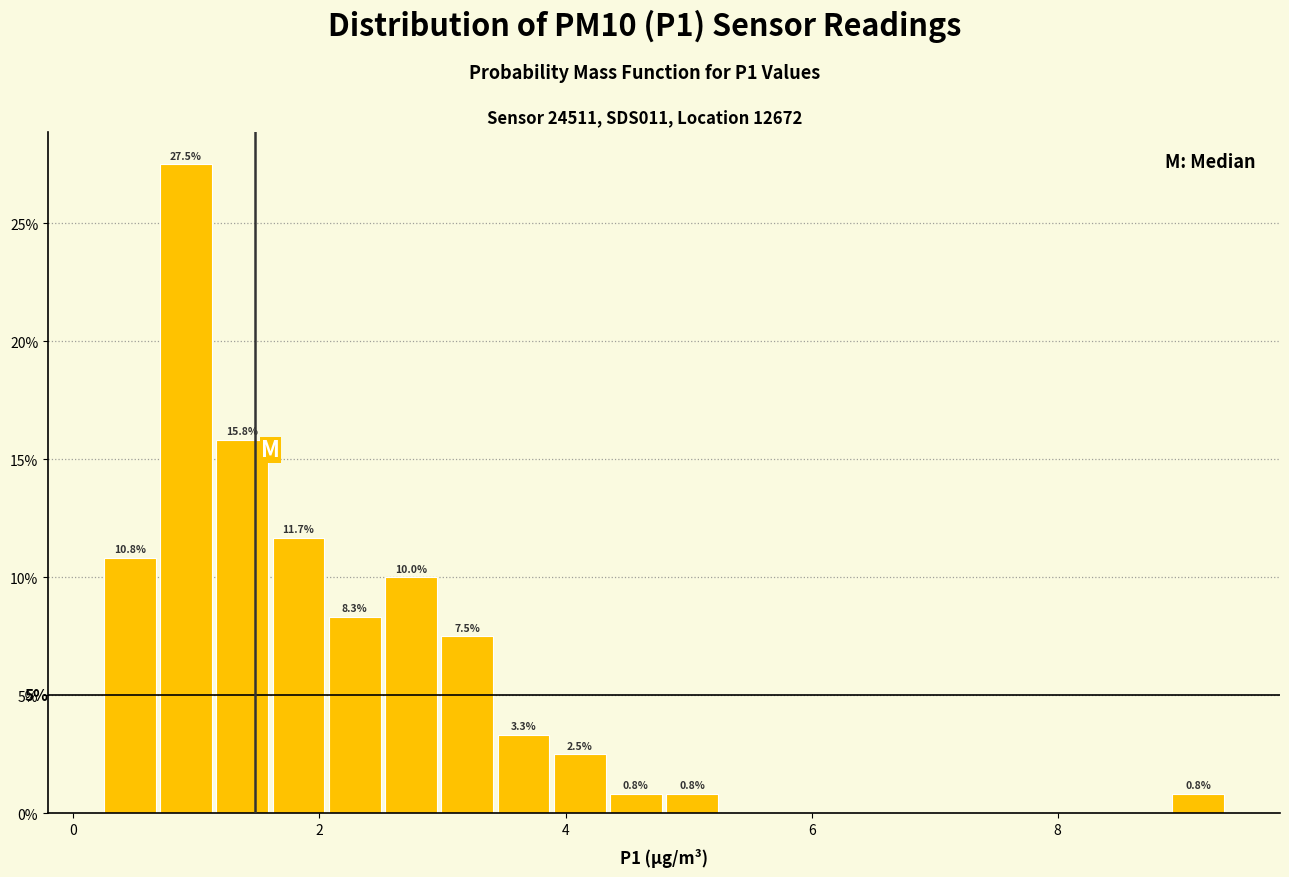

Around what value on the x-axis is the tallest bar? Give the approximate position of its centre, as read against the axis.

1.0